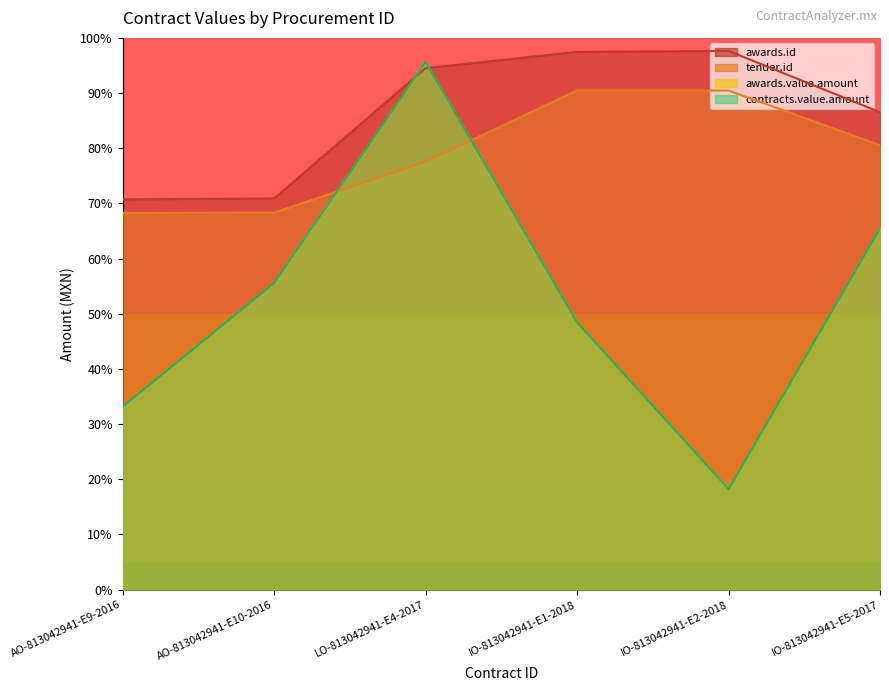

The value of awards.value.amount at IO-813042941-E2-2018 is 18.2. True or false?

True